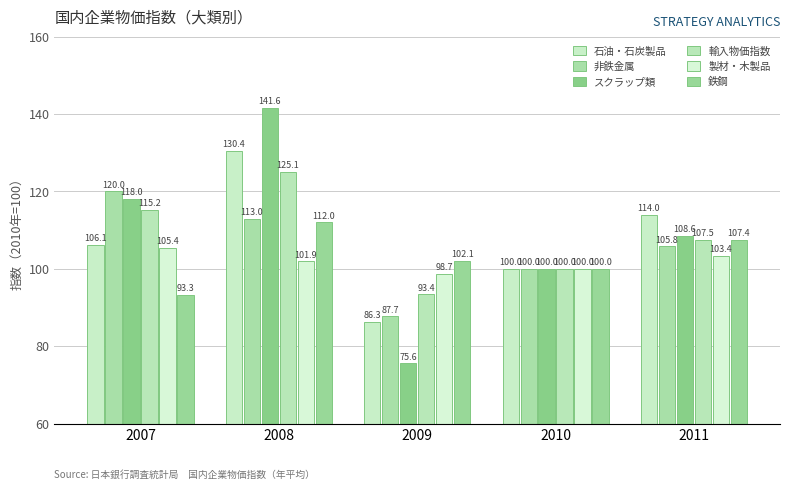

List the labels in order of 製材・木製品 value, largest first.

2007, 2011, 2008, 2010, 2009